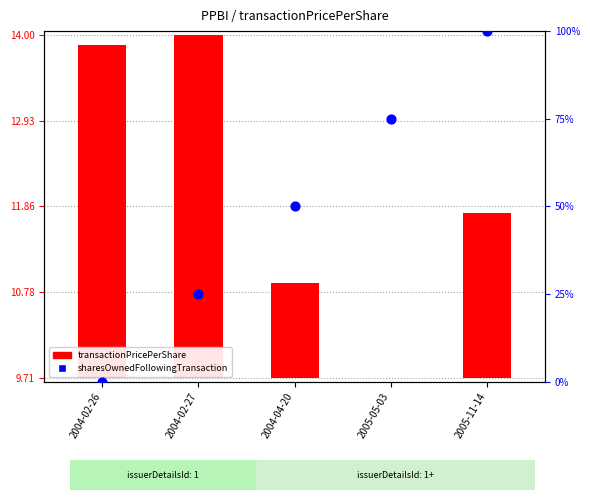

What are all the series names shown in the legend?

transactionPricePerShare, sharesOwnedFollowingTransaction